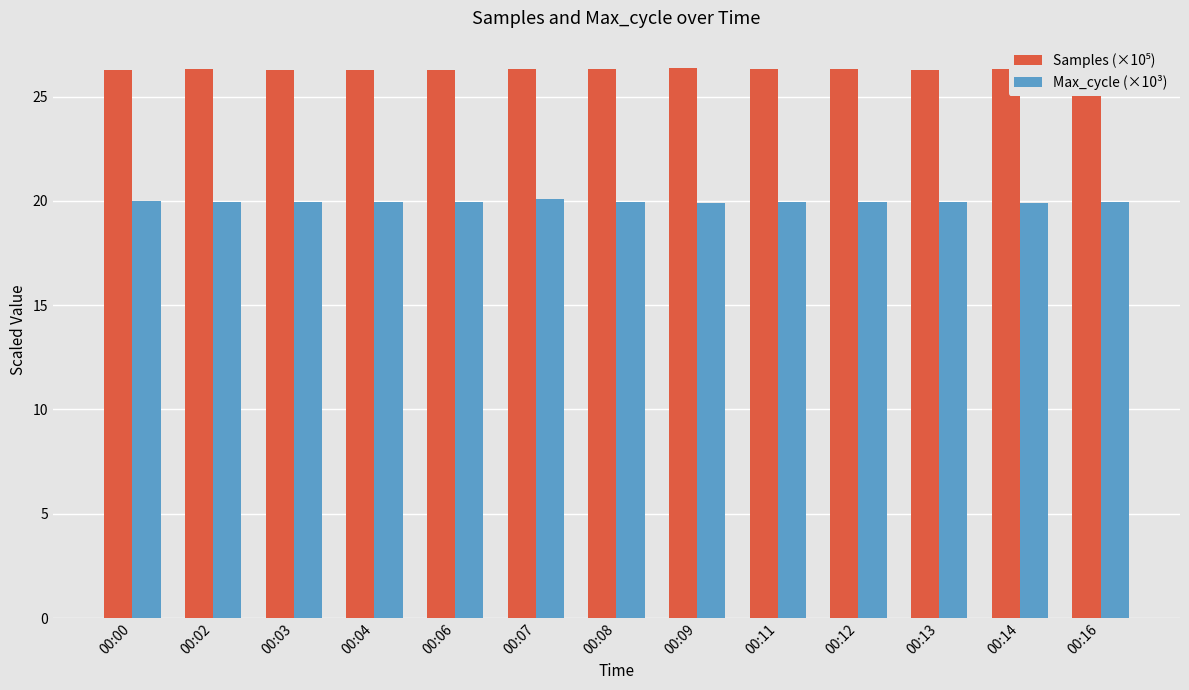

What is the maximum value shown in the chart?

26.4